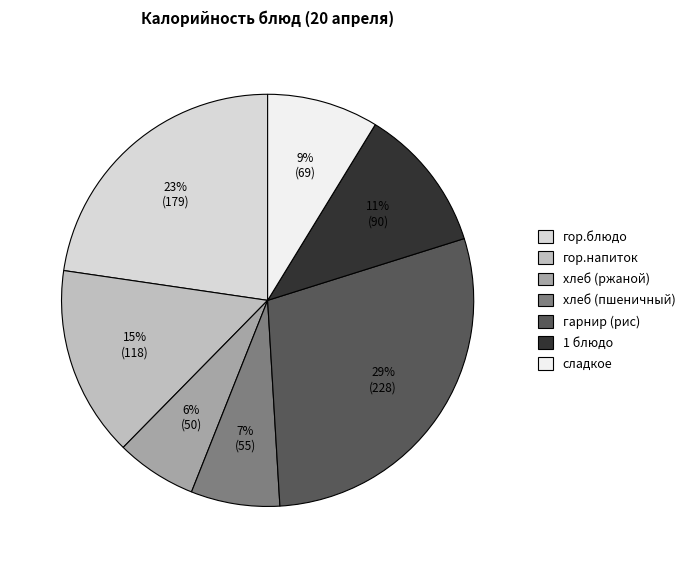

What percentage is the хлеб (пшеничный) slice, to the nearest percent?

7%